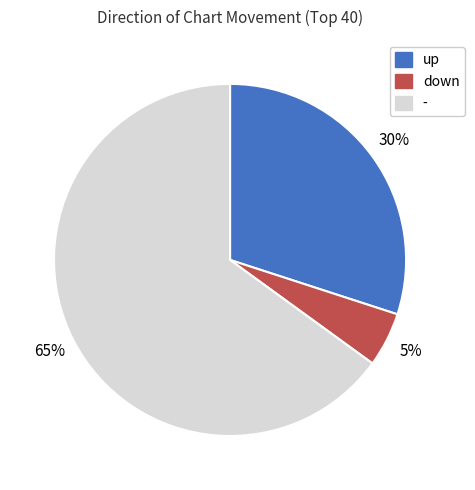

What is the smallest slice in the pie chart?

down